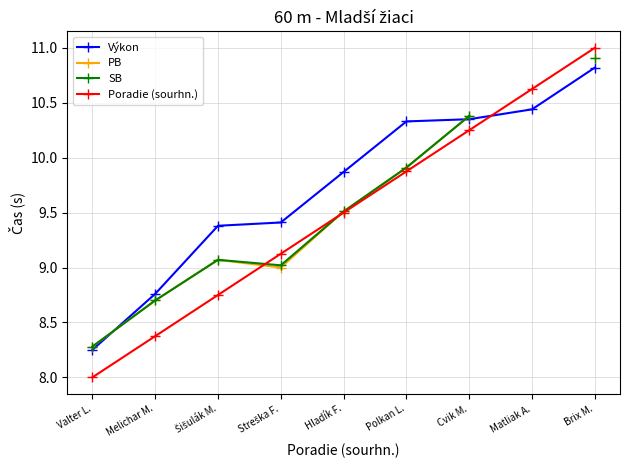

What is the value of the Výkon point at the 5th from the left?

9.9